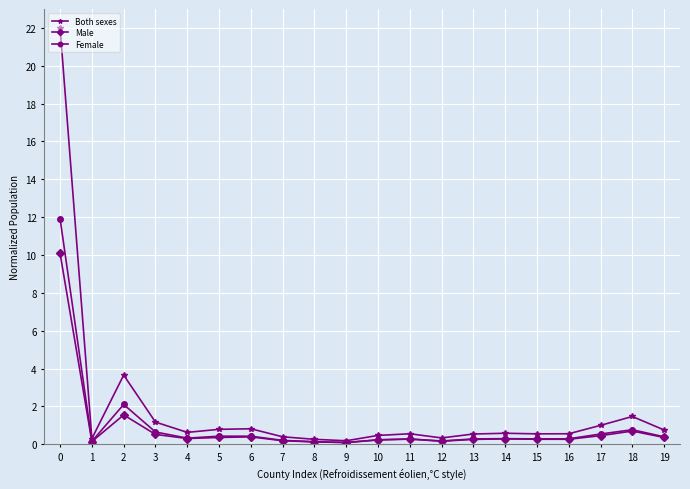

True or false: Both sexes has more than 1 points higher than both neighbors.

True